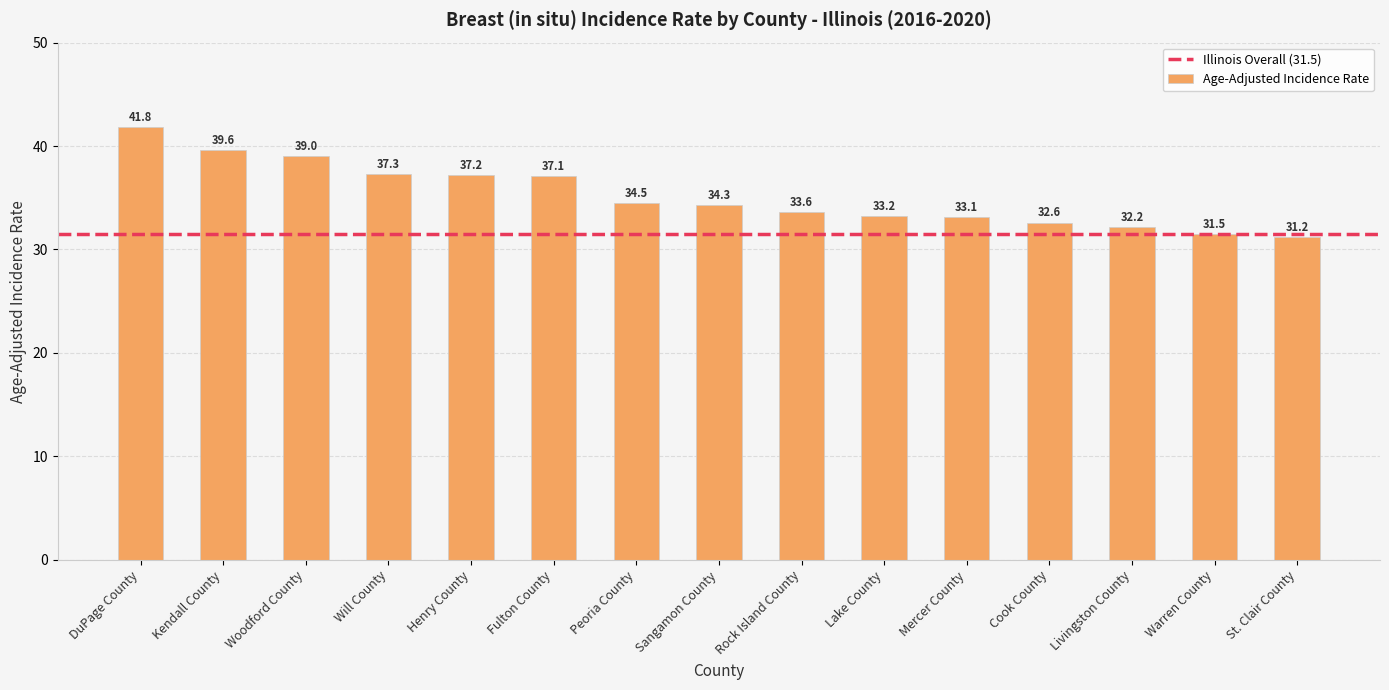

At which category does the chart reach its minimum across all series?

St. Clair County